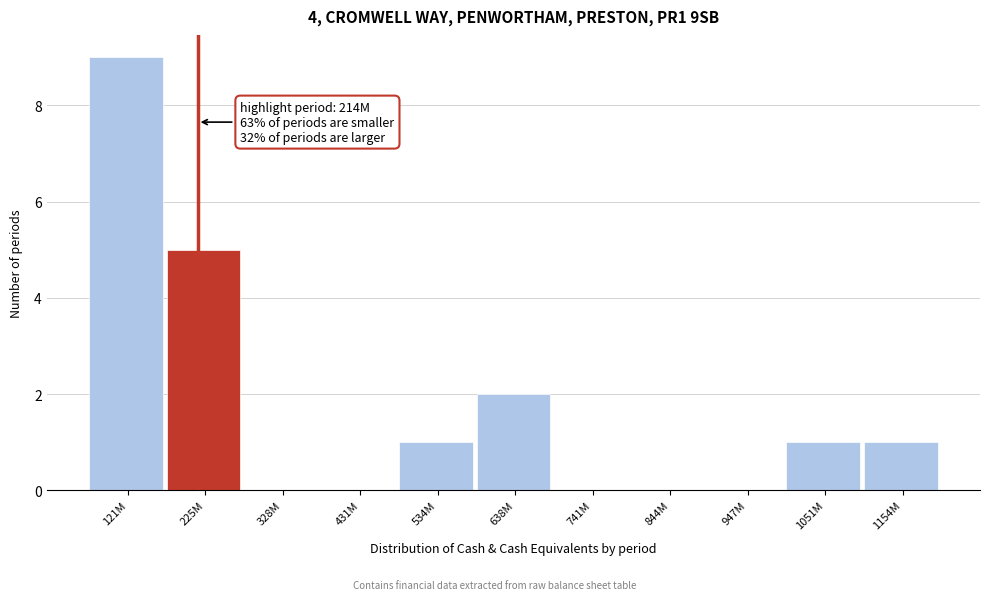

Reading right to left, transcribe all the data shown in this chart.

1154M=1	1051M=1	947M=0	844M=0	741M=0	638M=2	534M=1	431M=0	328M=0	225M=5	121M=9